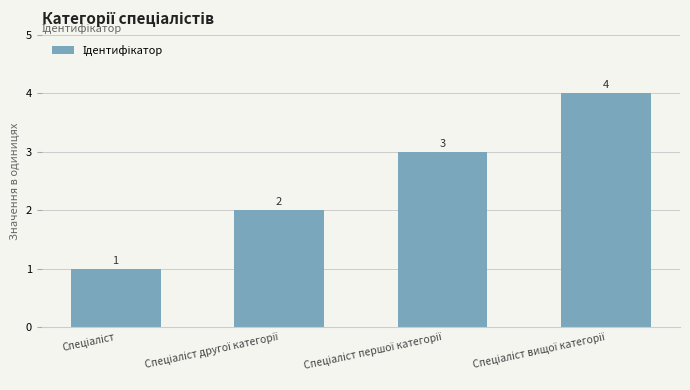

What is the value of the 4th bar from the left?

4